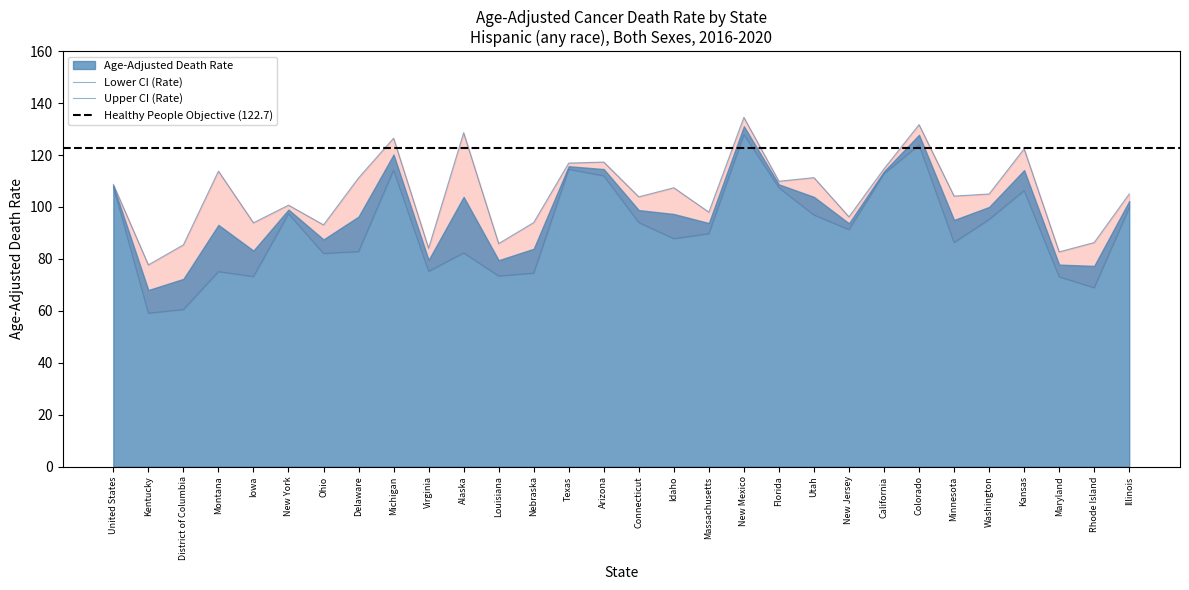

Where does the Upper CI (Rate) series first go above 105?

United States